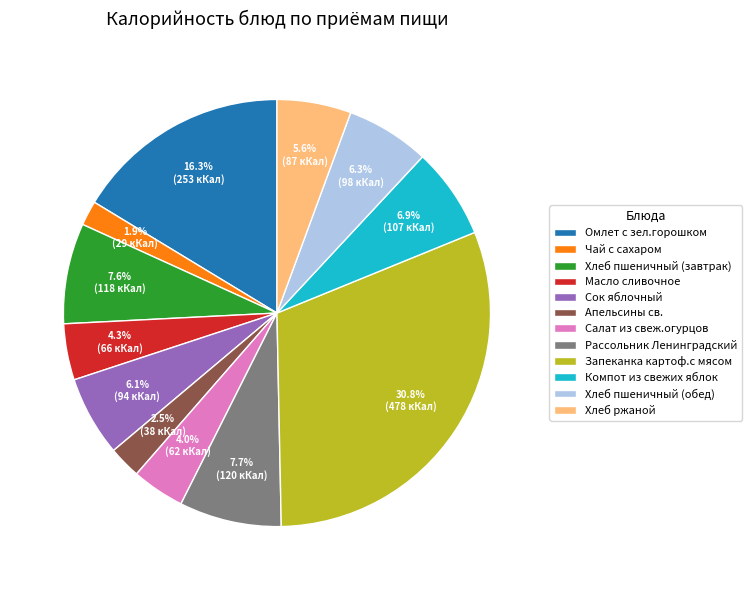

What percentage is the Хлеб пшеничный (обед) slice, to the nearest percent?

6%